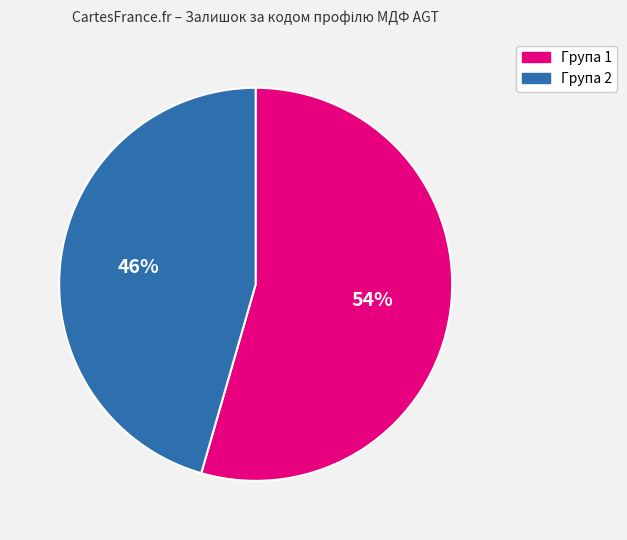

Is there a majority slice in this chart?

Yes